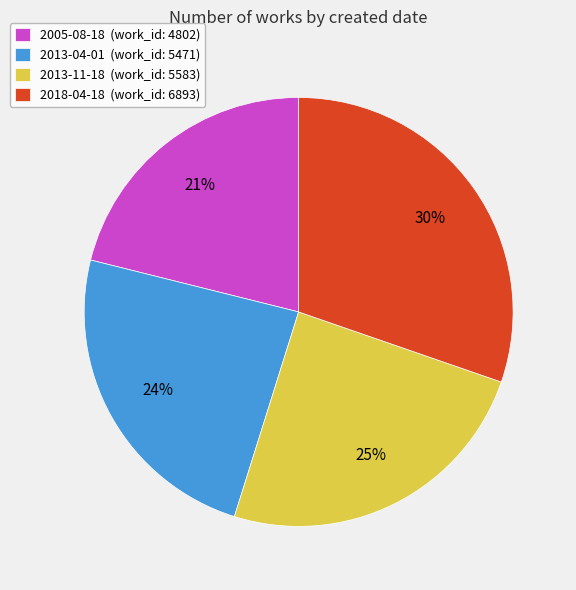

To the nearest percent, what is the average slice percentage?

25%